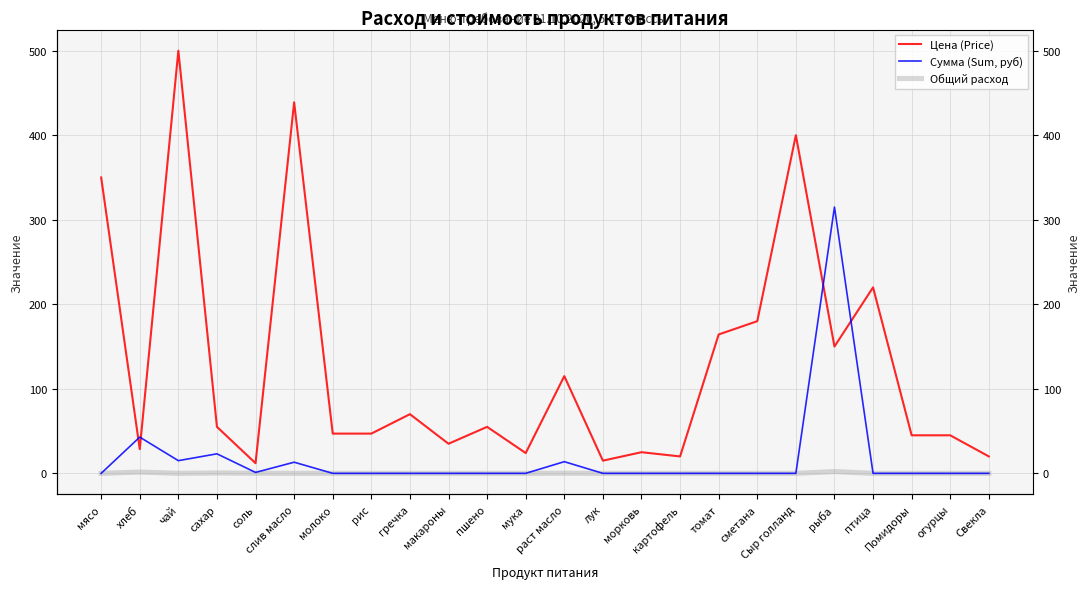

What is the difference between the second highest and second lowest values in the Общий расход series?

1.5